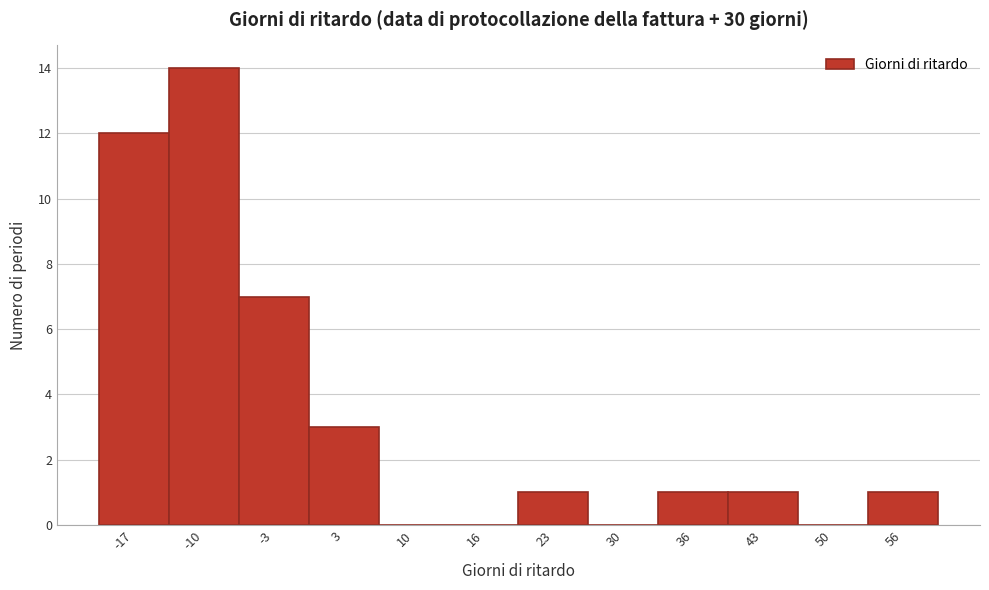

Reading left to right, list every bar in this chart as the range it spans on the x-axis followed by its height. Neither the bar edges nor the heights are printed on the chart, so give them approximately, as read against the axes.

-20 to -13: 12
-13 to -7: 14
-7 to 0: 7
0 to 6: 3
6 to 13: 0
13 to 20: 0
20 to 26: 1
26 to 33: 0
33 to 40: 1
40 to 46: 1
46 to 53: 0
53 to 60: 1